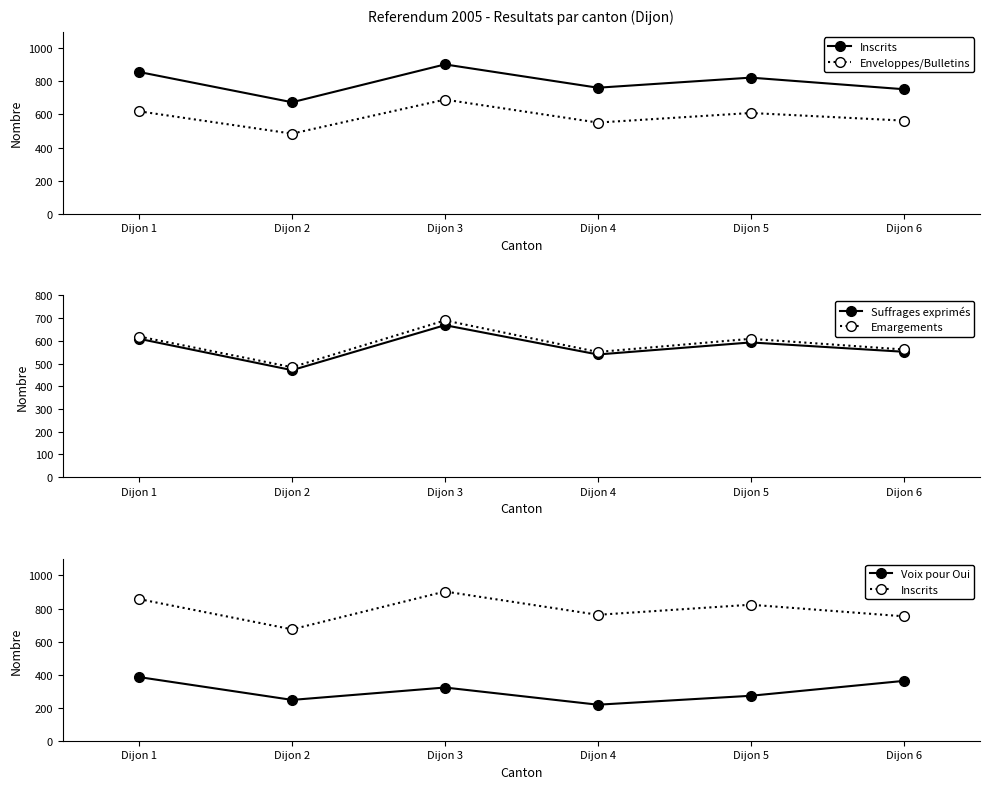

At which category is the sum across all series the highest?

Dijon 3